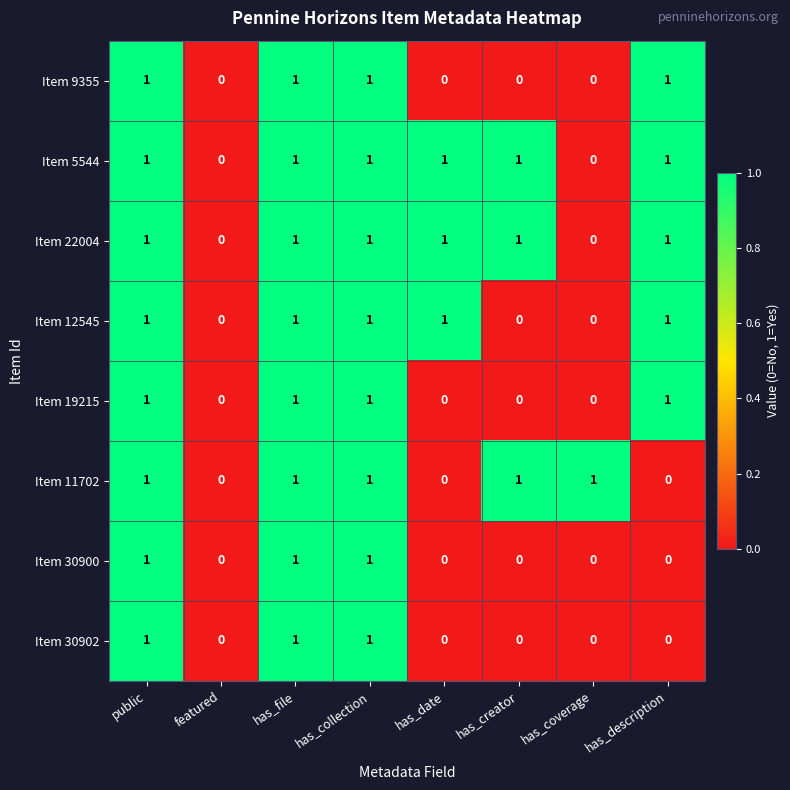

True or false: Item 11702 has a value of 0 at has_date.

True